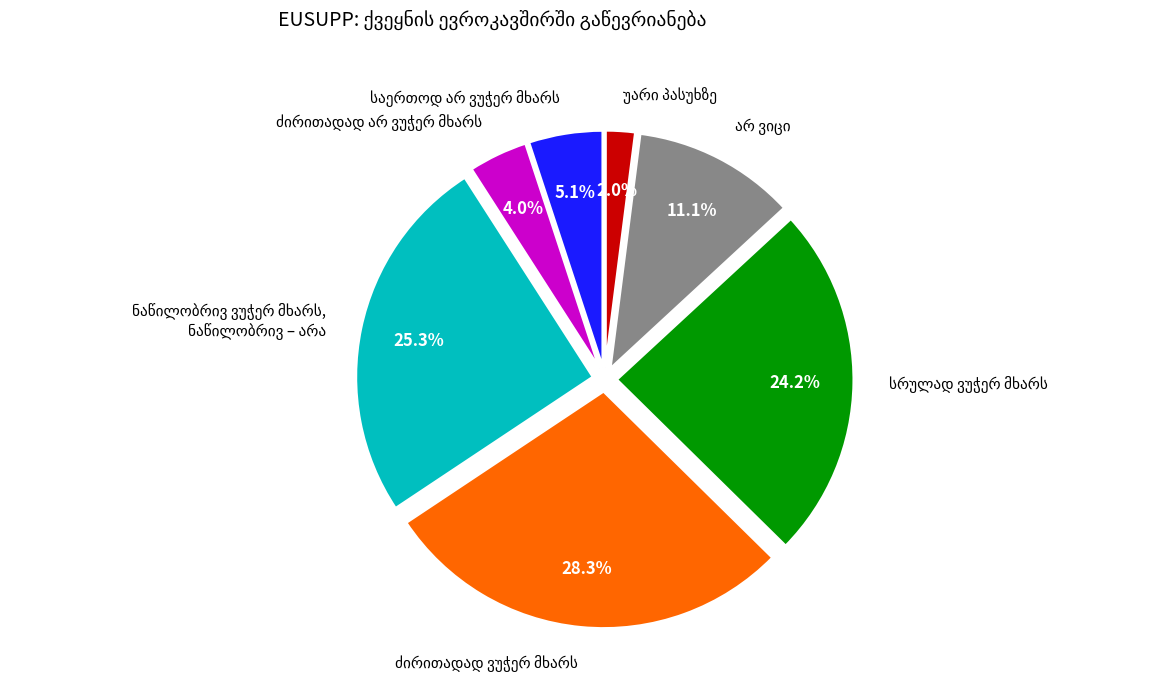

To the nearest percent, what is the average slice percentage?

14%